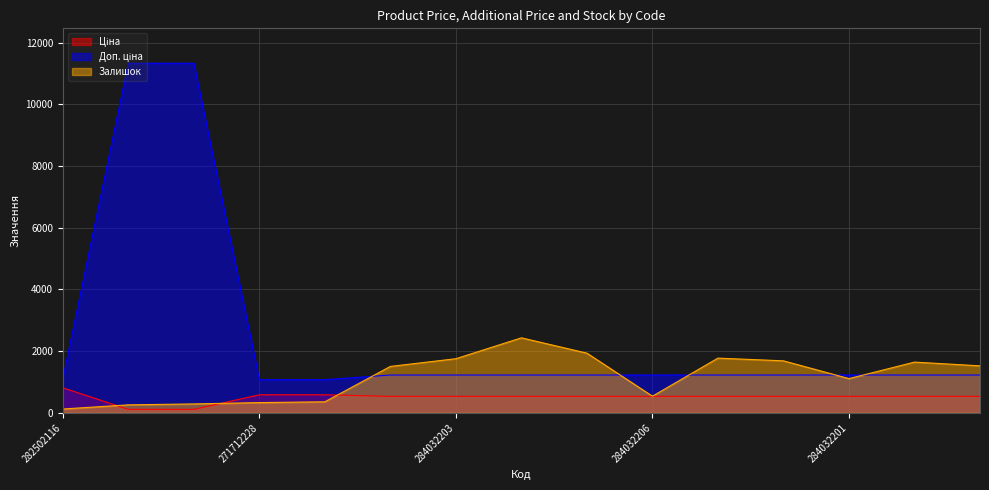

How many distinct data groups are displayed?

3